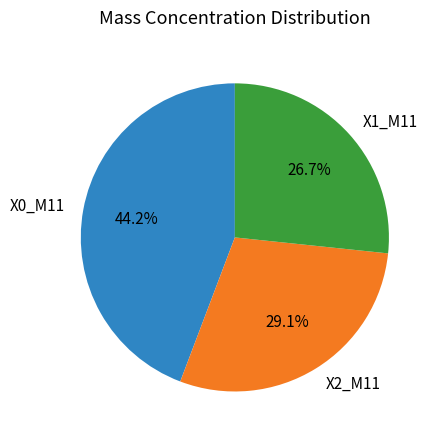

Does any single category account for the majority?

No